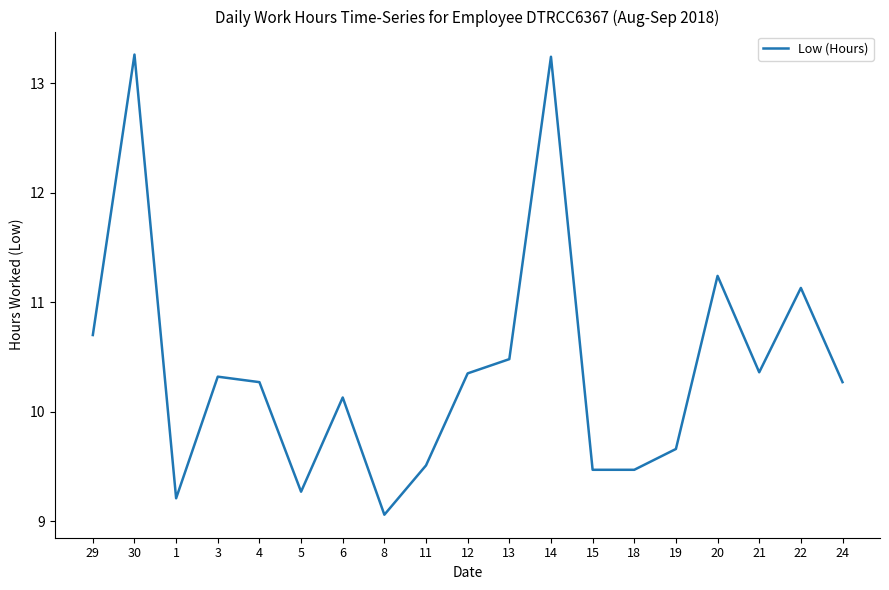

What position from the right is 21?

3